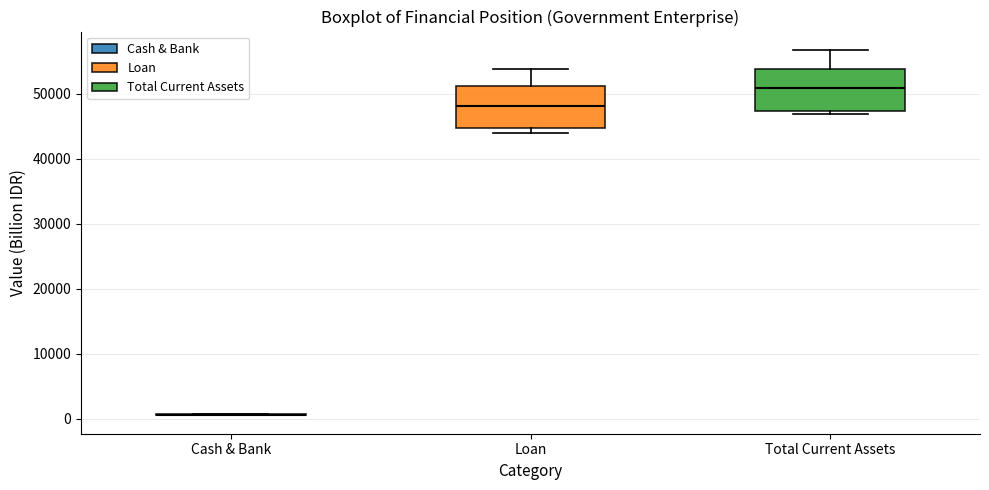

Reading left to right, transcribe this box plot: for each box, give where its median line is, the range the box spans, and where its two whiskers end, as read against the y-axis. The values are not printed on the chart, so give them approximately, as read against the axis.

Cash & Bank: box collapsed to a line at 1000, whiskers 1000 to 1000
Loan: median 48000, box 45000 to 51000, whiskers 44000 to 54000
Total Current Assets: median 51000, box 47000 to 54000, whiskers 47000 (just below the box's lower edge) to 57000